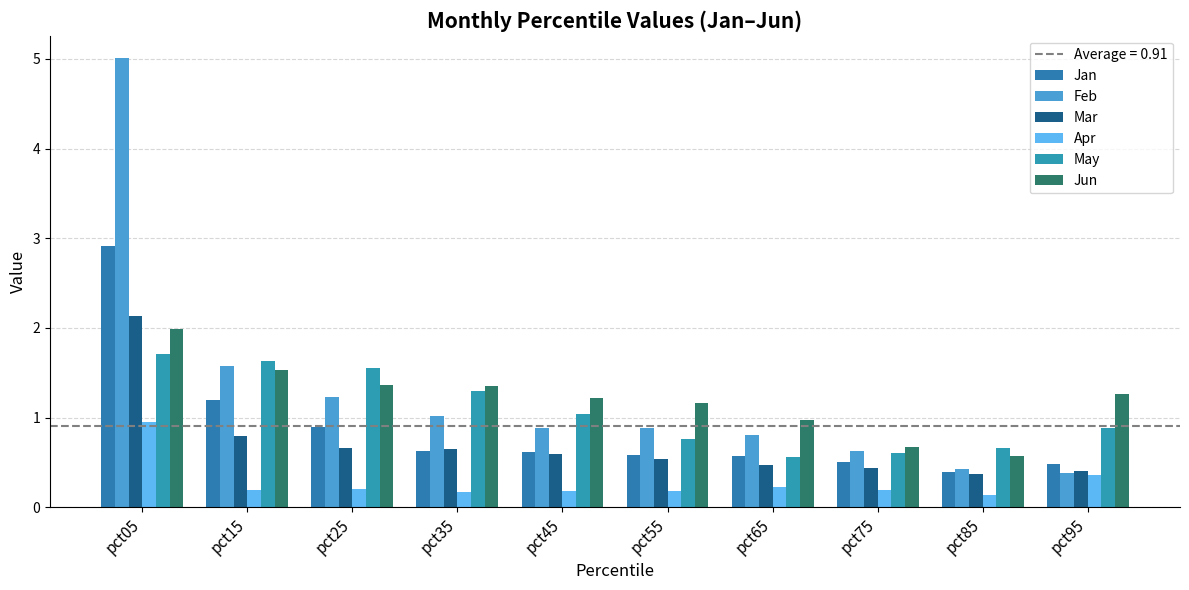

Reading left to right, extract all data points from this chart.

Jan: 2.9	1.2	0.9	0.6	0.6	0.6	0.6	0.5	0.4	0.5
Feb: 5.0	1.6	1.2	1.0	0.9	0.9	0.8	0.6	0.4	0.4
Mar: 2.1	0.8	0.7	0.7	0.6	0.5	0.5	0.4	0.4	0.4
Apr: 1.0	0.2	0.2	0.2	0.2	0.2	0.2	0.2	0.1	0.4
May: 1.7	1.6	1.6	1.3	1.0	0.8	0.6	0.6	0.7	0.9
Jun: 2.0	1.5	1.4	1.4	1.2	1.2	1.0	0.7	0.6	1.3